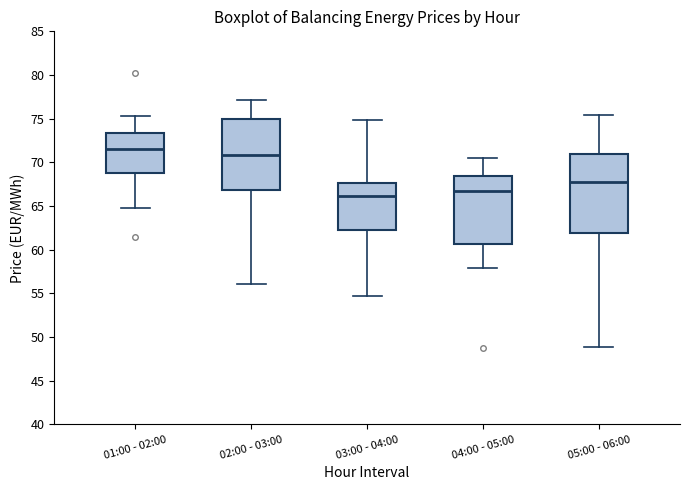

Reading left to right, read every box against the y-axis: the position of its median line, the range the box covers, and the ends of its whiskers. The values are not printed on the chart, so give them approximately, as read against the axis.

01:00 - 02:00: median 71.5, box 69.0 to 73.5, whiskers 65.0 to 75.5
02:00 - 03:00: median 71.0, box 67.0 to 75.0, whiskers 56.0 to 77.0
03:00 - 04:00: median 66.0, box 62.5 to 67.5, whiskers 54.5 to 75.0
04:00 - 05:00: median 66.5, box 60.5 to 68.5, whiskers 58.0 to 70.5
05:00 - 06:00: median 68.0, box 62.0 to 71.0, whiskers 49.0 to 75.5